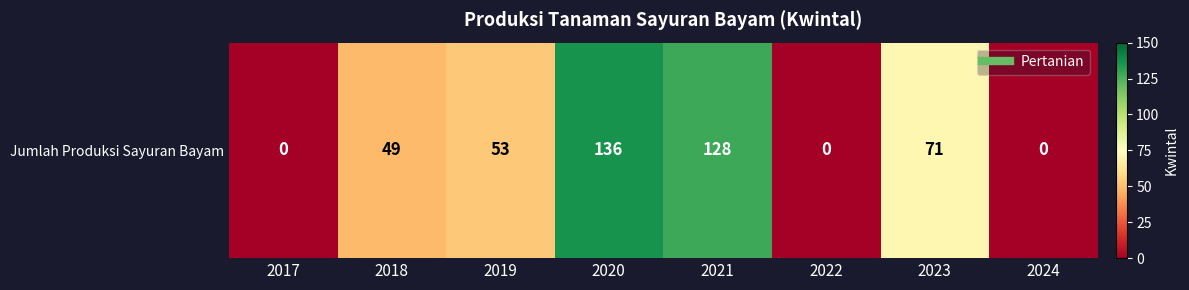

How many distinct data groups are displayed?

1